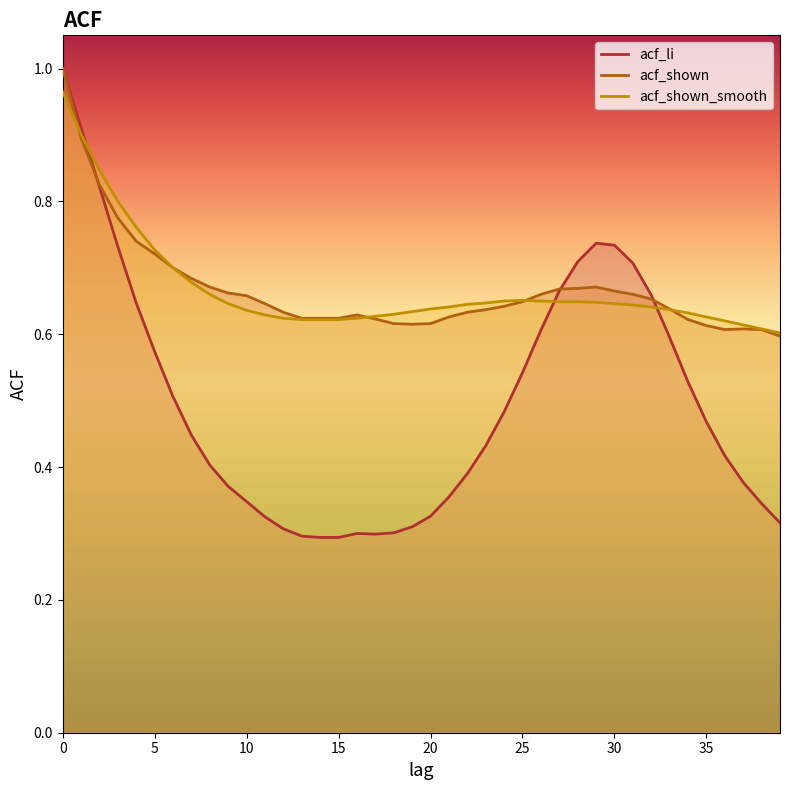

What are all the series names shown in the legend?

acf_li, acf_shown, acf_shown_smooth